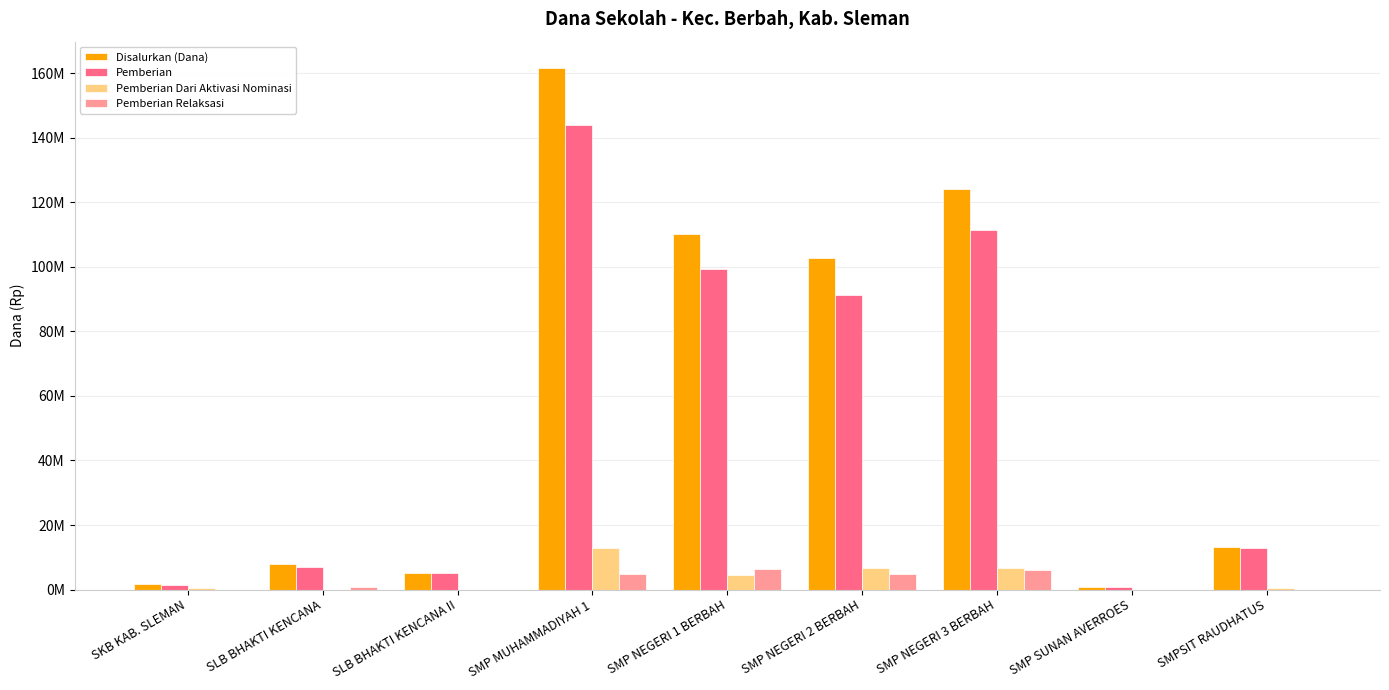

What is the difference between the highest and lowest values at SMP SUNAN AVERROES?

750000